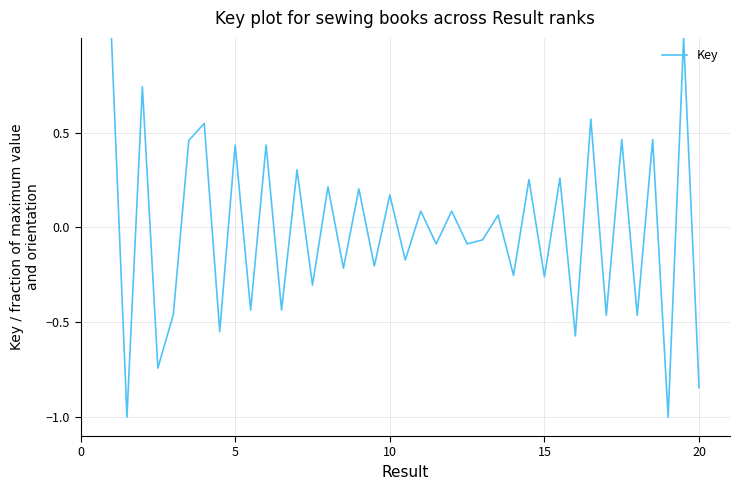

What is the minimum value shown in the chart?

-1.0